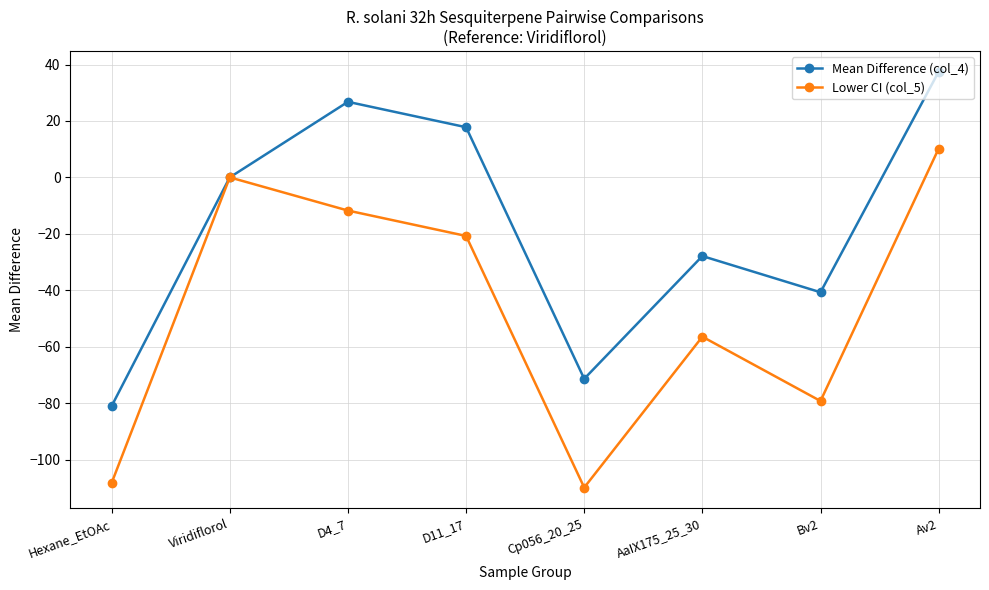

Between Cp056_20_25 and Av2, which series saw the biggest shift?

Lower CI (col_5)